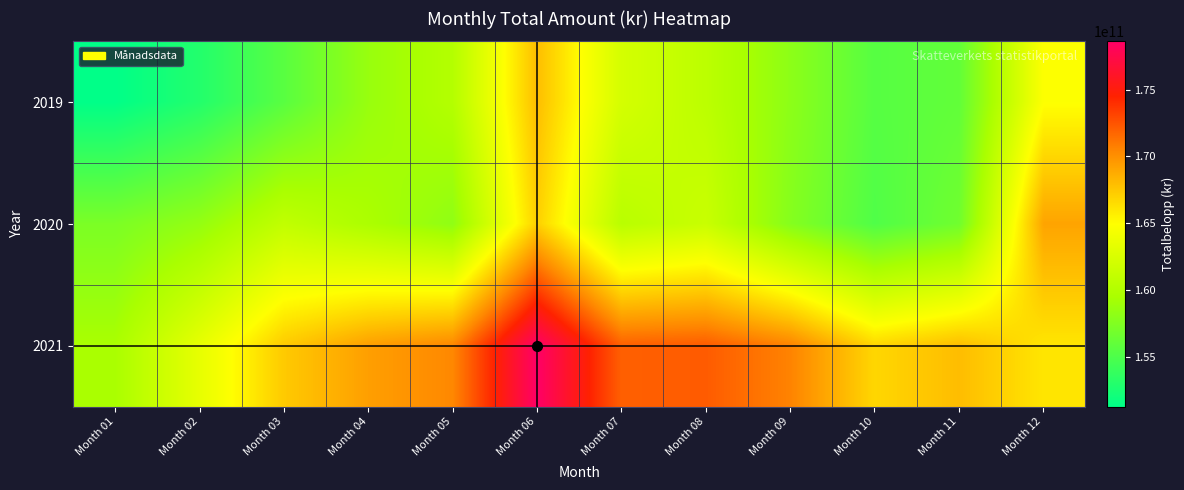

Reading right to left, what are all the values shown in this chart?

2019: Month 12=164851066832	Month 11=155988948598	Month 10=155431345325	Month 09=158067188714	Month 08=160639895896	Month 07=162199507442	Month 06=167944290916	Month 05=160123982285	Month 04=158608496331	Month 03=155552151180	Month 02=152937039145	Month 01=151251879646
2020: Month 12=169093844331	Month 11=156698809378	Month 10=155119159319	Month 09=157697960403	Month 08=161461075694	Month 07=160436614147	Month 06=167116547648	Month 05=158211002442	Month 04=159630231247	Month 03=160968584971	Month 02=158426930747	Month 01=157211939883
2021: Month 12=166072860174	Month 11=167956522485	Month 10=166766111195	Month 09=170580564575	Month 08=172187910489	Month 07=171997093049	Month 06=178619084401	Month 05=170378788948	Month 04=169329679799	Month 03=167355231232	Month 02=163412767814	Month 01=159500881678